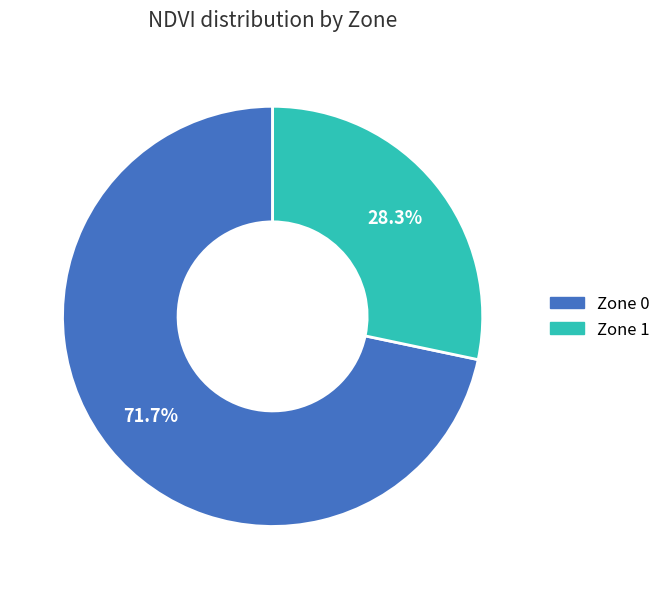

What percentage is the Zone 0 slice, to the nearest percent?

72%